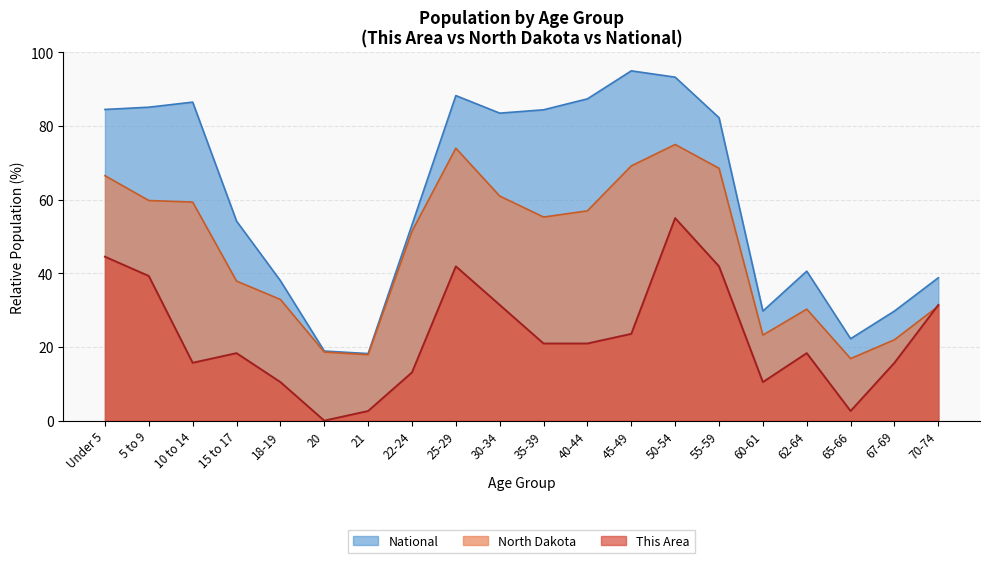

Which series has the largest range (max minus min)?

National